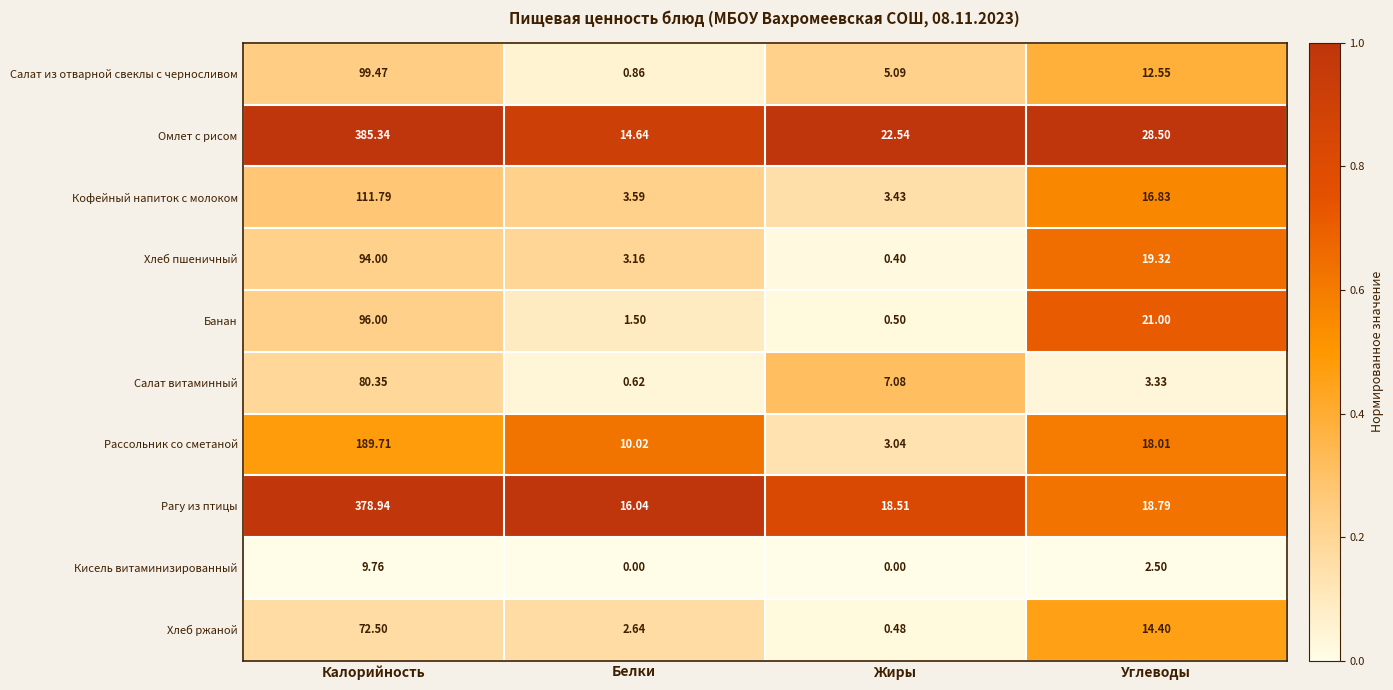

List the series in order of their peak value, lowest first.

Кисель витаминизированный, Хлеб ржаной, Салат витаминный, Хлеб пшеничный, Банан, Салат из отварной свеклы с черносливом, Кофейный напиток с молоком, Рассольник со сметаной, Рагу из птицы, Омлет с рисом